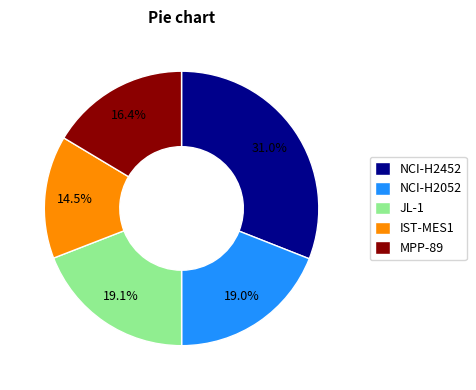

Count the number of slices in the pie.

5